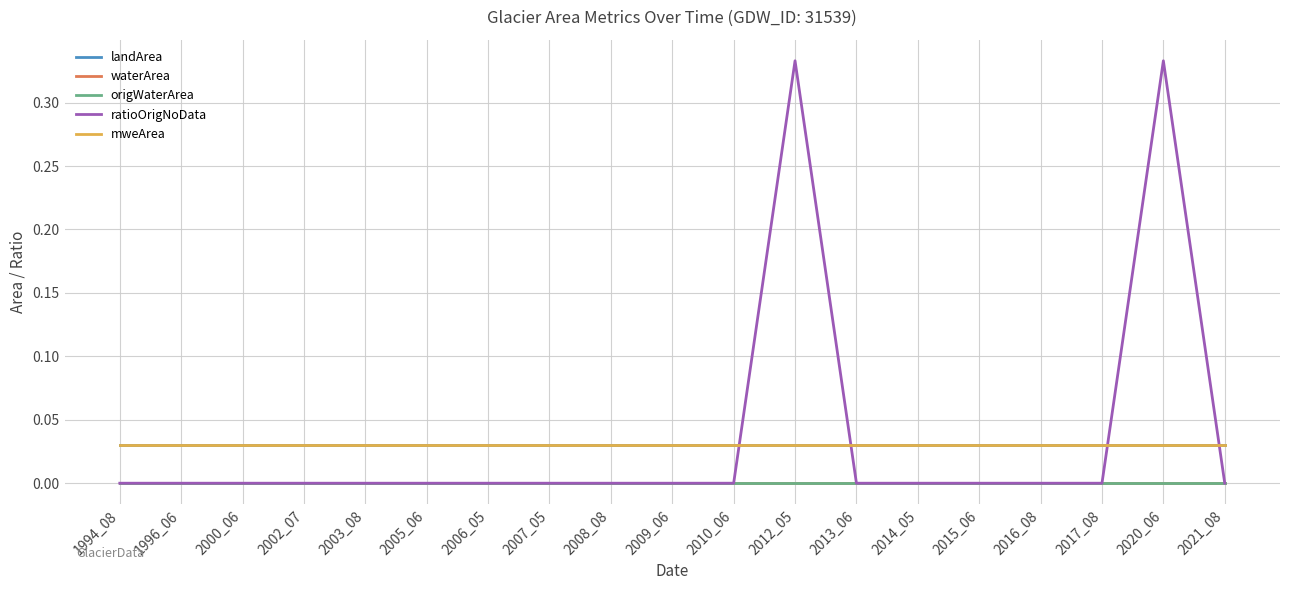

How many data points does each series have?

19